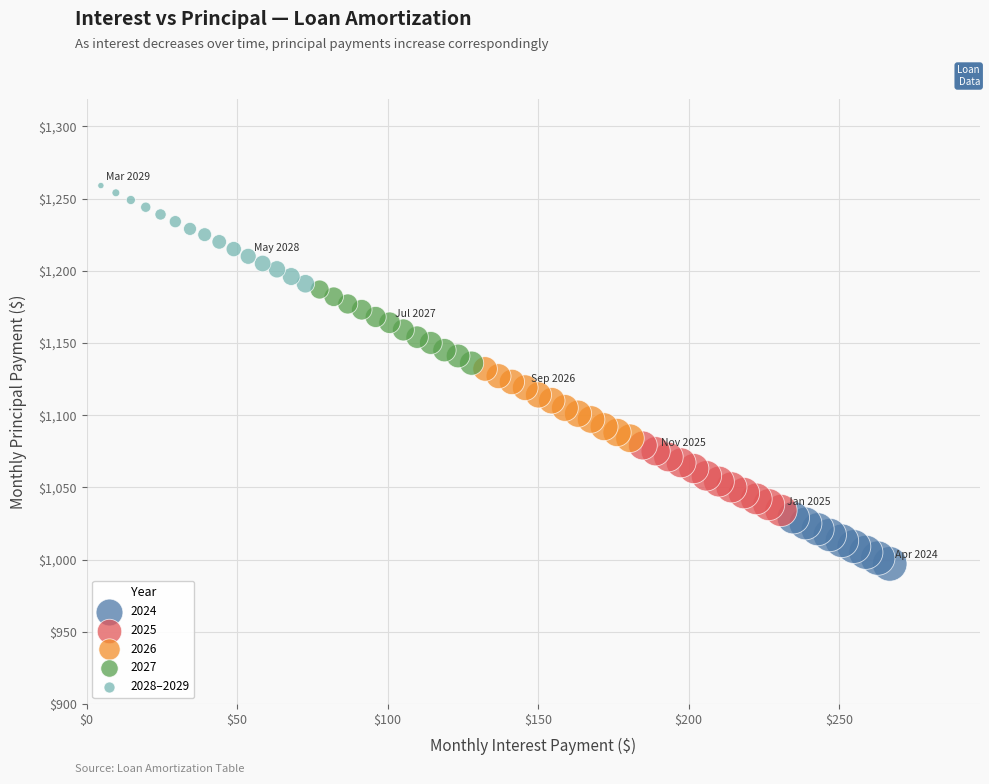

Which series contains the highest Y value?

2028–2029